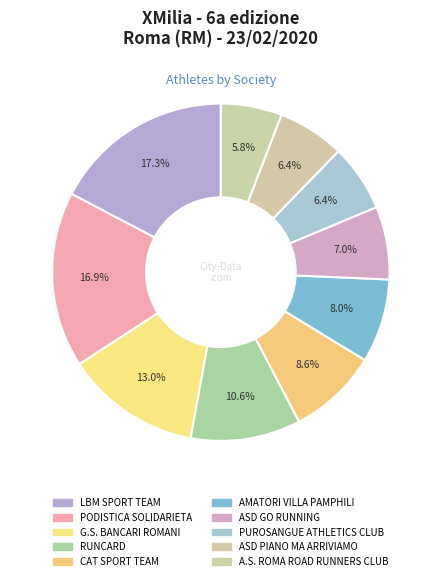

What is the ratio of the value at PUROSANGUE ATHLETICS CLUB to the value at ASD PIANO MA ARRIVIAMO?

1.0